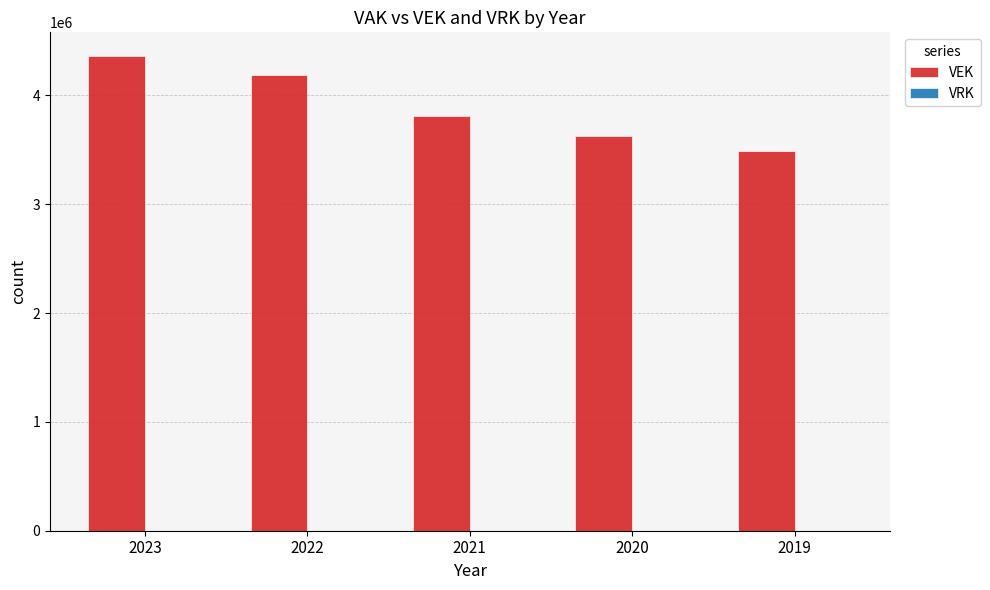

Count the number of data series in this chart.

1